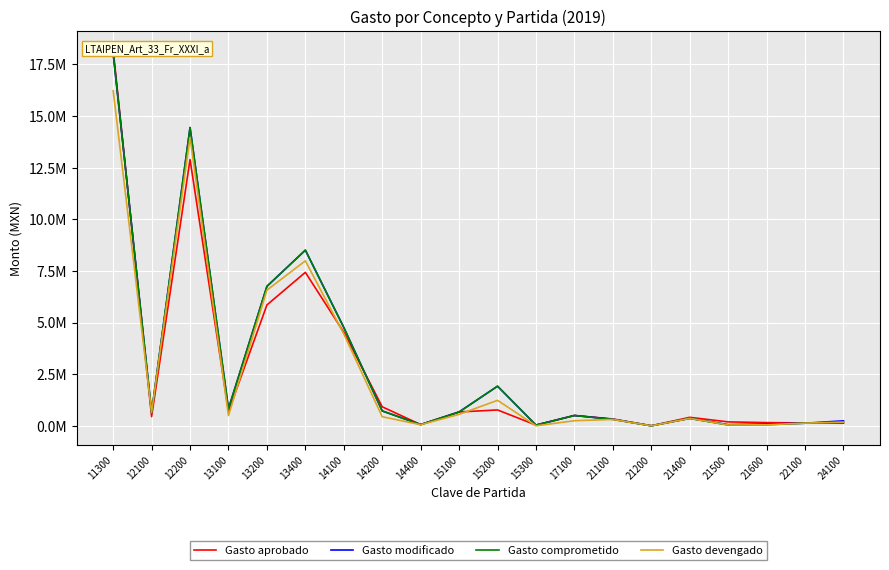

Rank the categories by Gasto comprometido value from lowest to highest.

21200, 15300, 21500, 21600, 14400, 22100, 24100, 21100, 21400, 17100, 12100, 15100, 14200, 13100, 15200, 14100, 13200, 13400, 12200, 11300